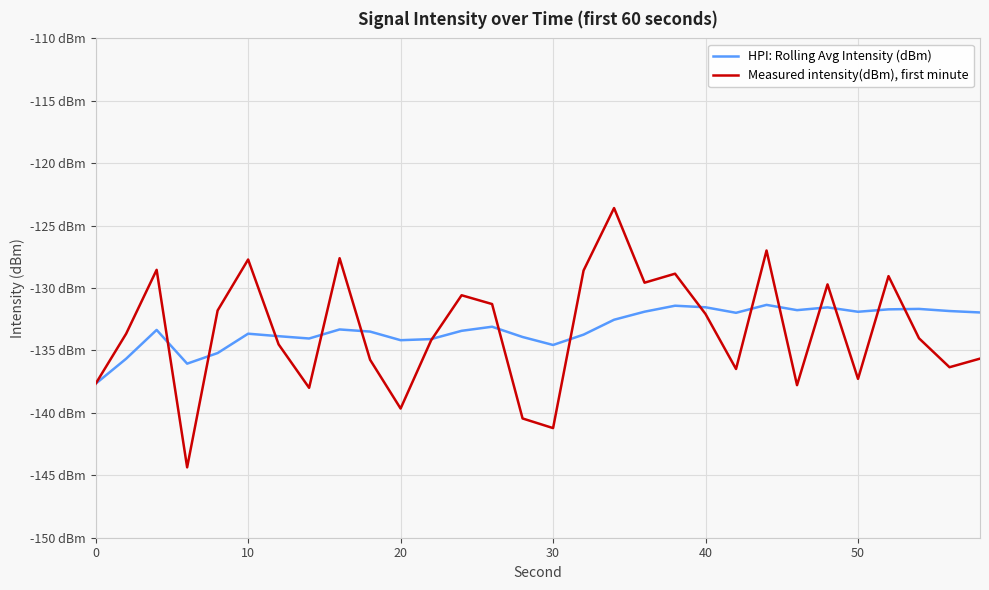

Does the chart display data point markers on the line(s)?

No